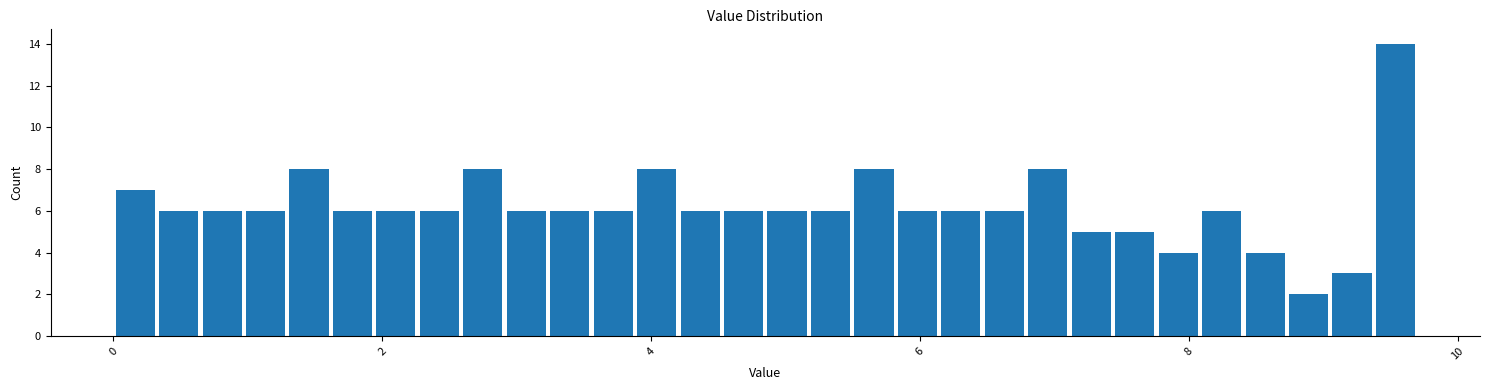

Around what value on the x-axis is the tallest bar? Give the approximate position of its centre, as read against the axis.

9.6